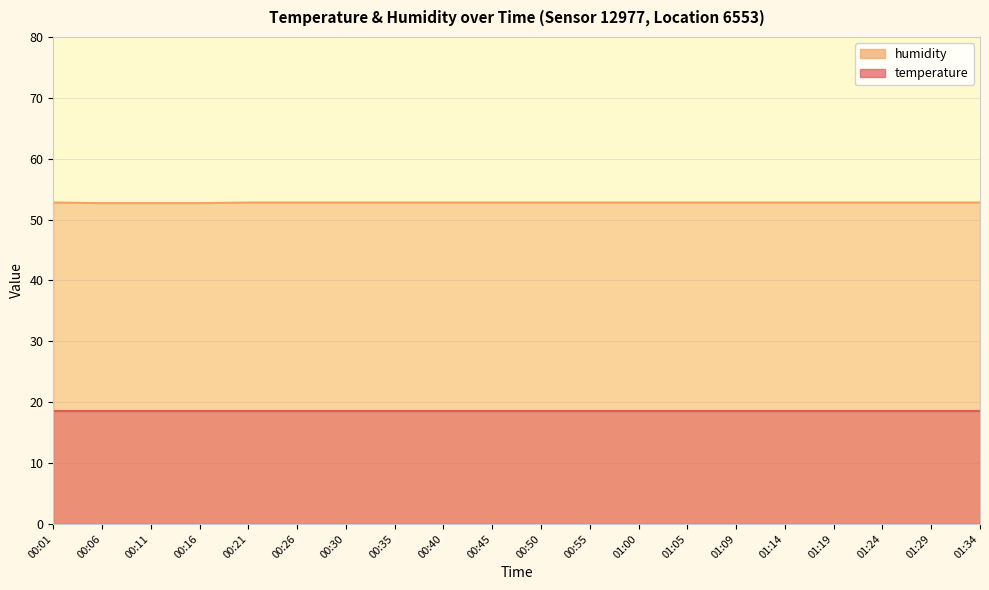

Where is the data nearest to the value 52?

00:06